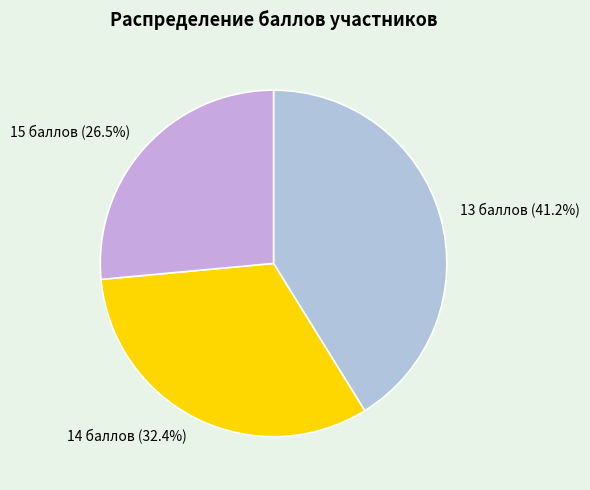

Which has a higher value, 14 баллов (32.4%) or 13 баллов (41.2%)?

13 баллов (41.2%)